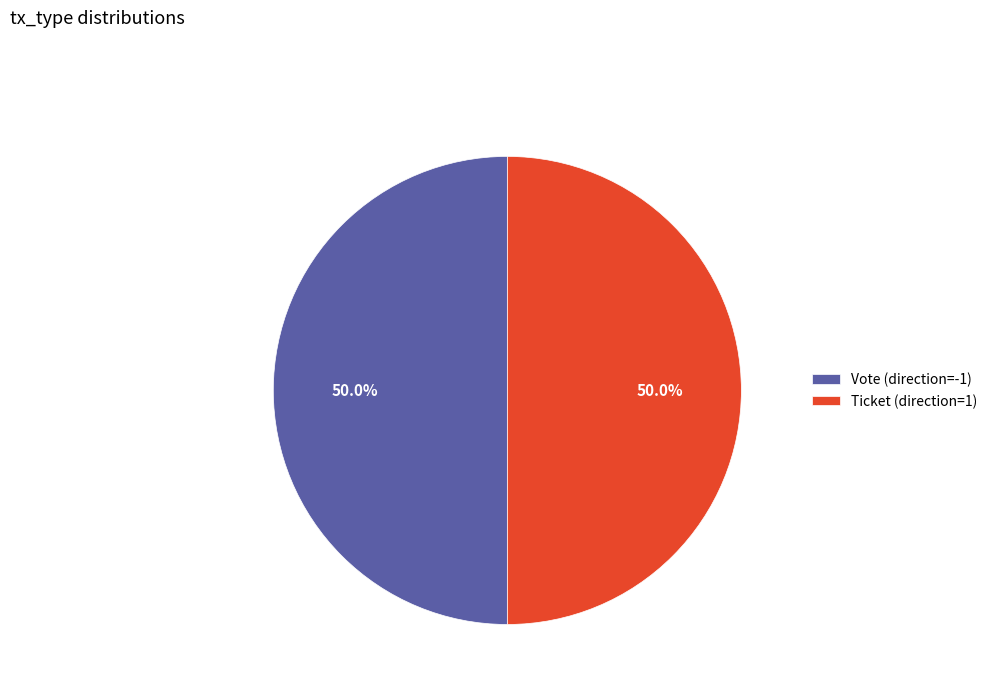

How many segments does this pie chart have?

2